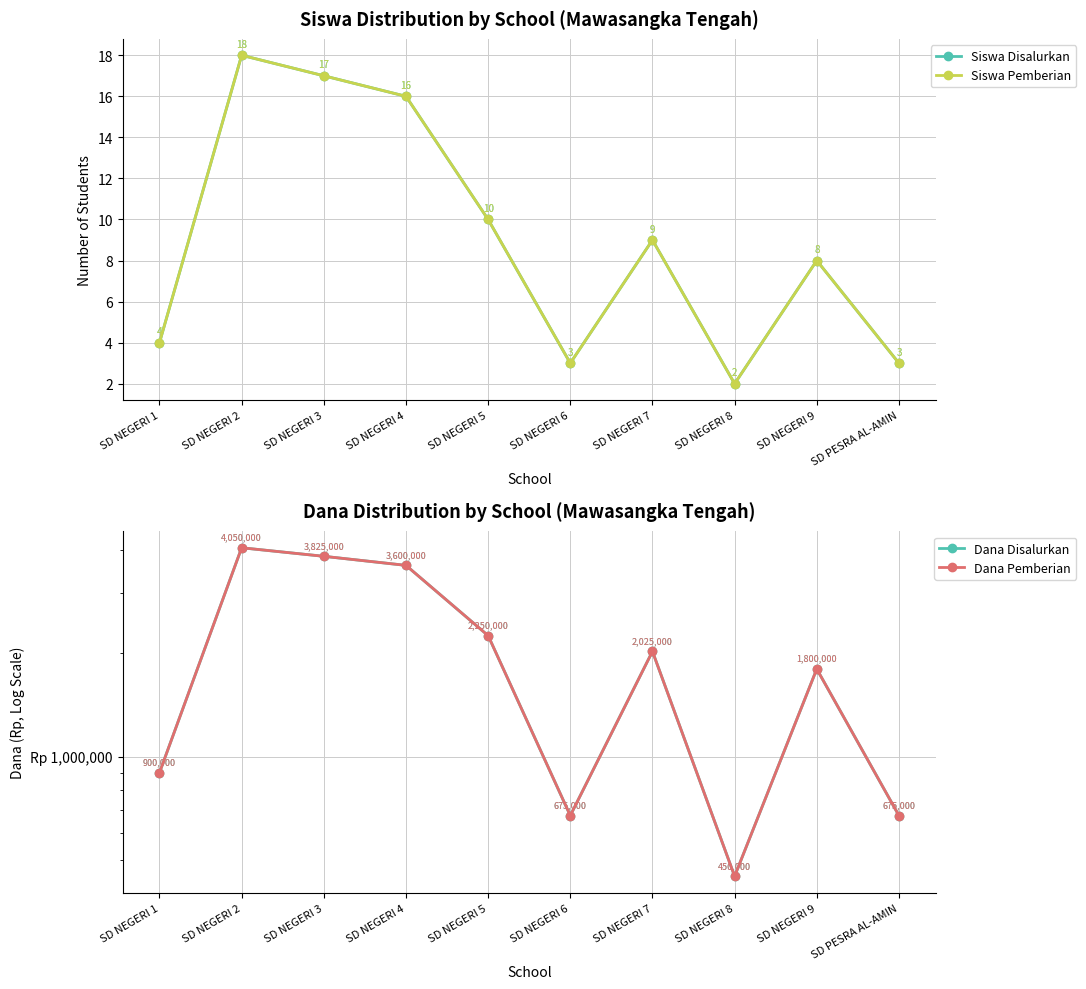

What is the label of the 3rd point from the left?

SD NEGERI 3